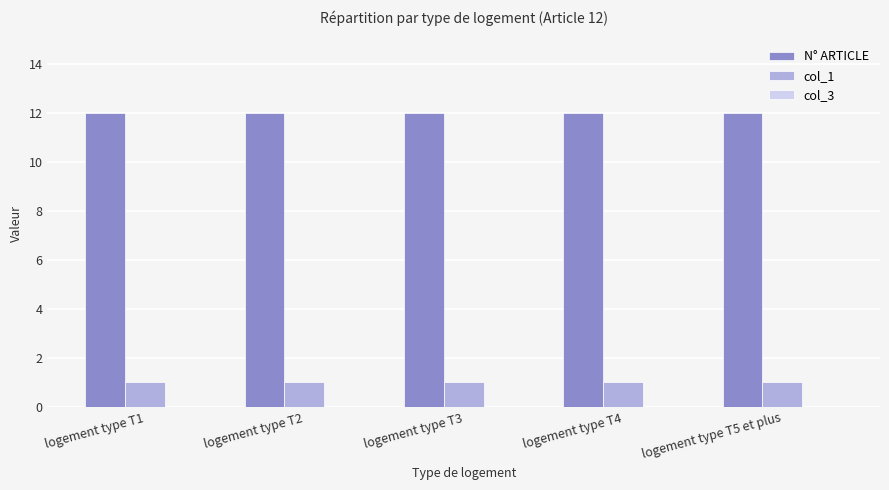

At how many categories does at least one series exceed 2?

5